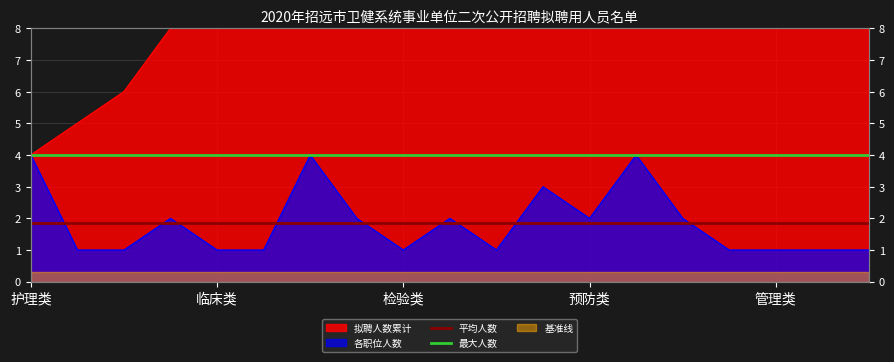

How many lines are shown in the chart?

2